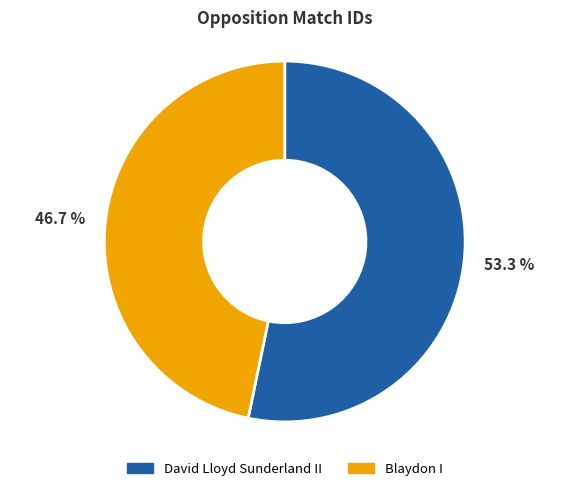

Is there any slice that represents more than half of the pie?

Yes